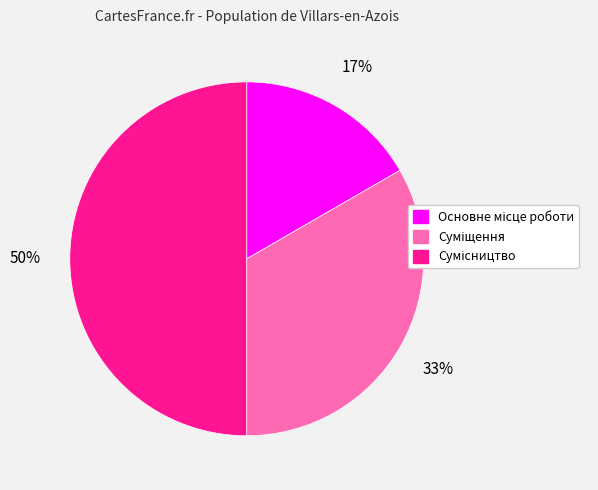

To the nearest percent, what is the difference between the largest and smallest slice percentages?

33%